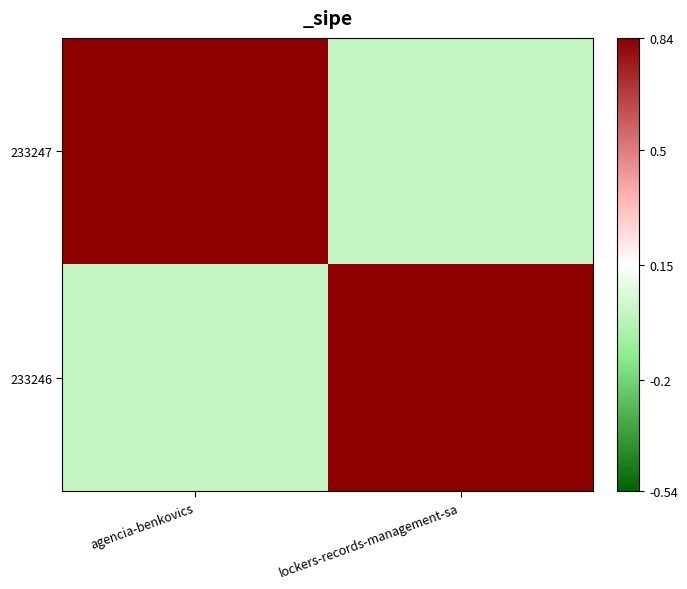

Reading right to left, transcribe all the data shown in this chart.

233247: lockers-records-management-sa=0	agencia-benkovics=1
233246: lockers-records-management-sa=1	agencia-benkovics=0